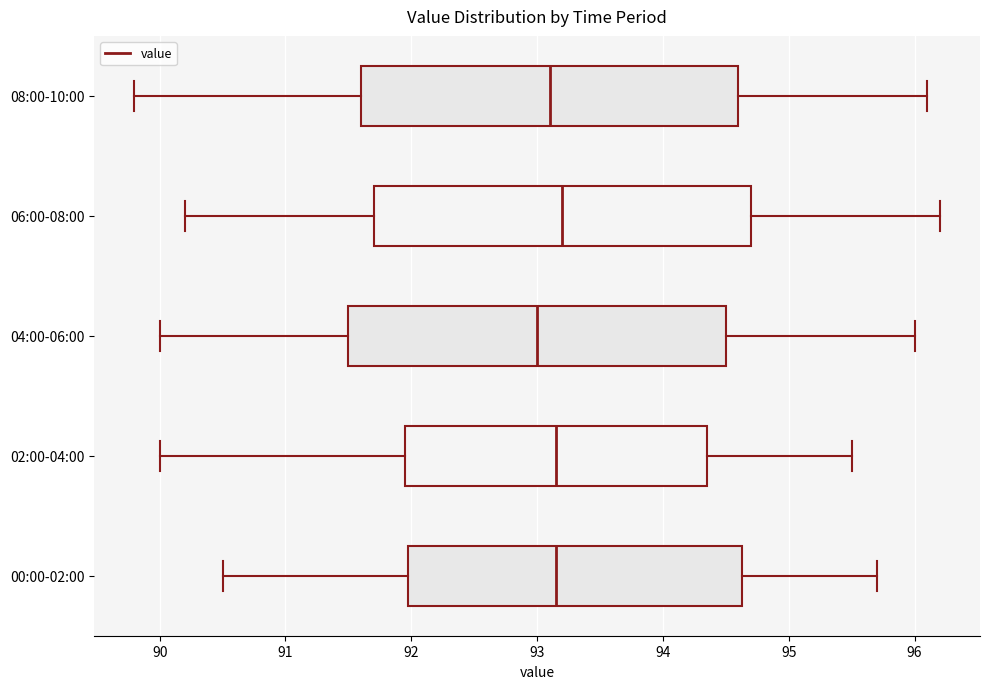

Where is the left edge of the box for 08:00-10:00 on the x-axis? The values are not printed on the chart, so give them approximately, as read against the axis.

91.6